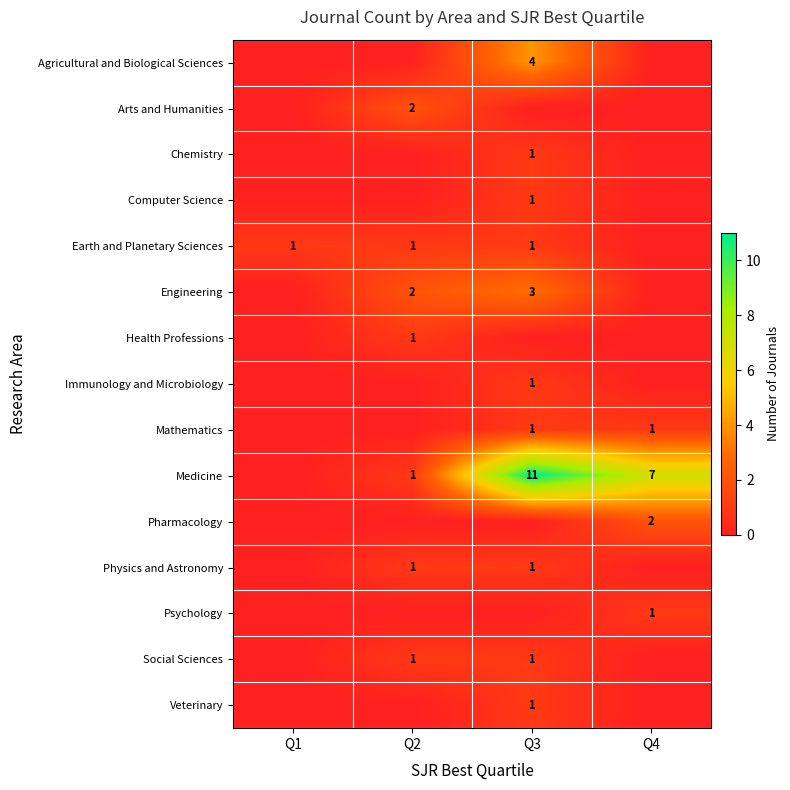

The value of Physics and Astronomy at Q3 is 1. True or false?

True